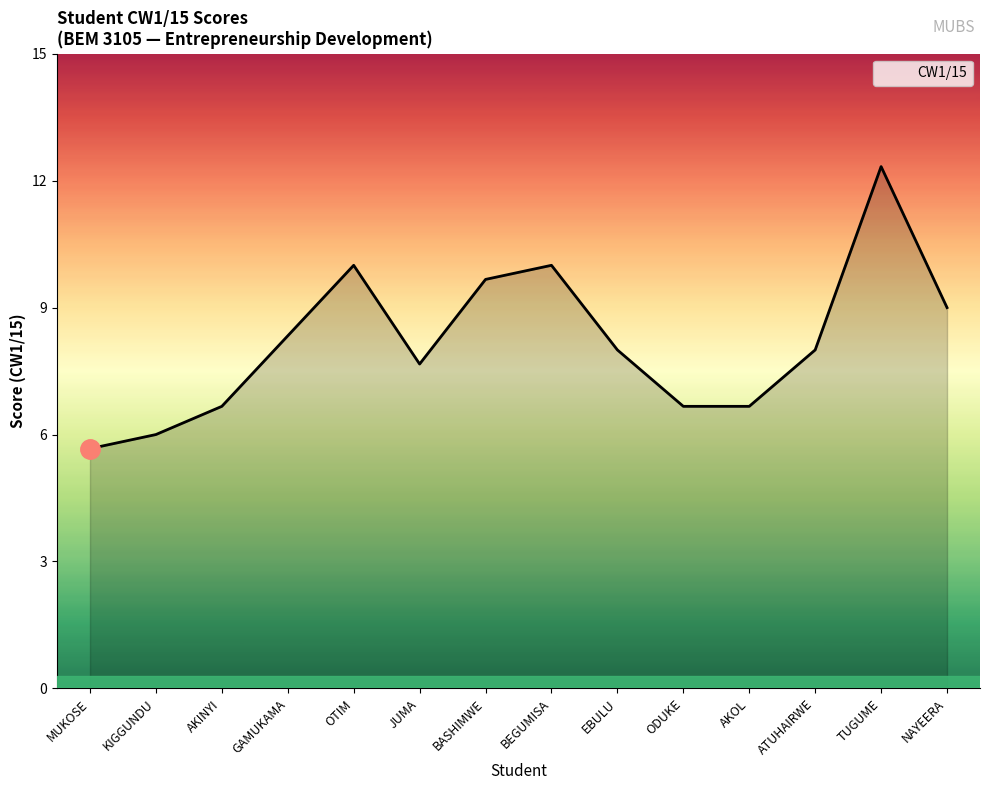

What position from the left is BEGUMISA?

8